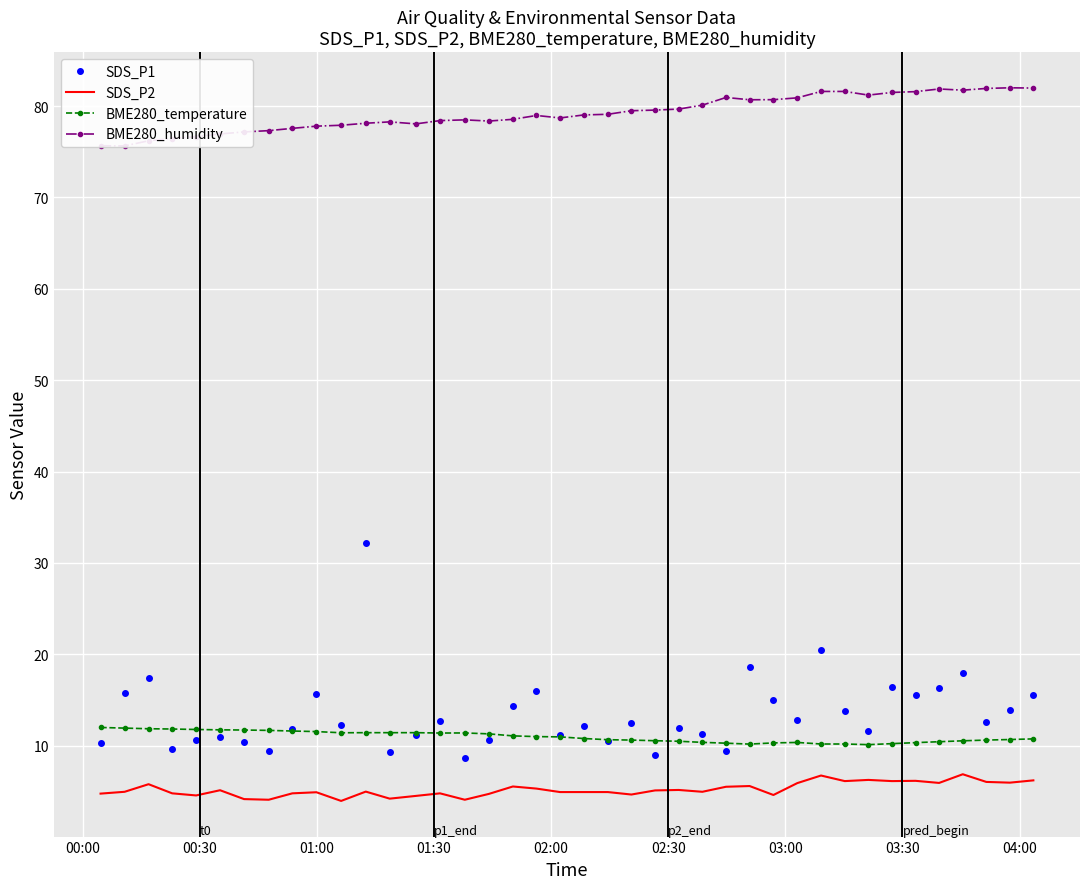

What is the minimum value for SDS_P2?

4.0